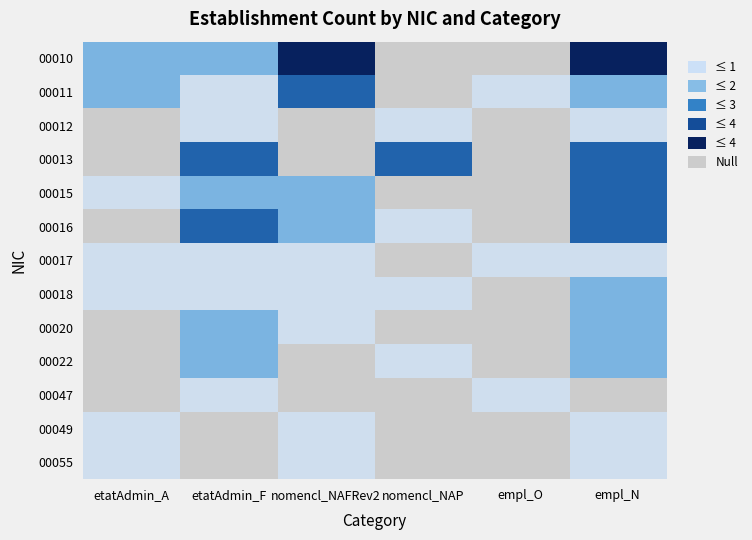

At how many categories does at least one series exceed 0?

6